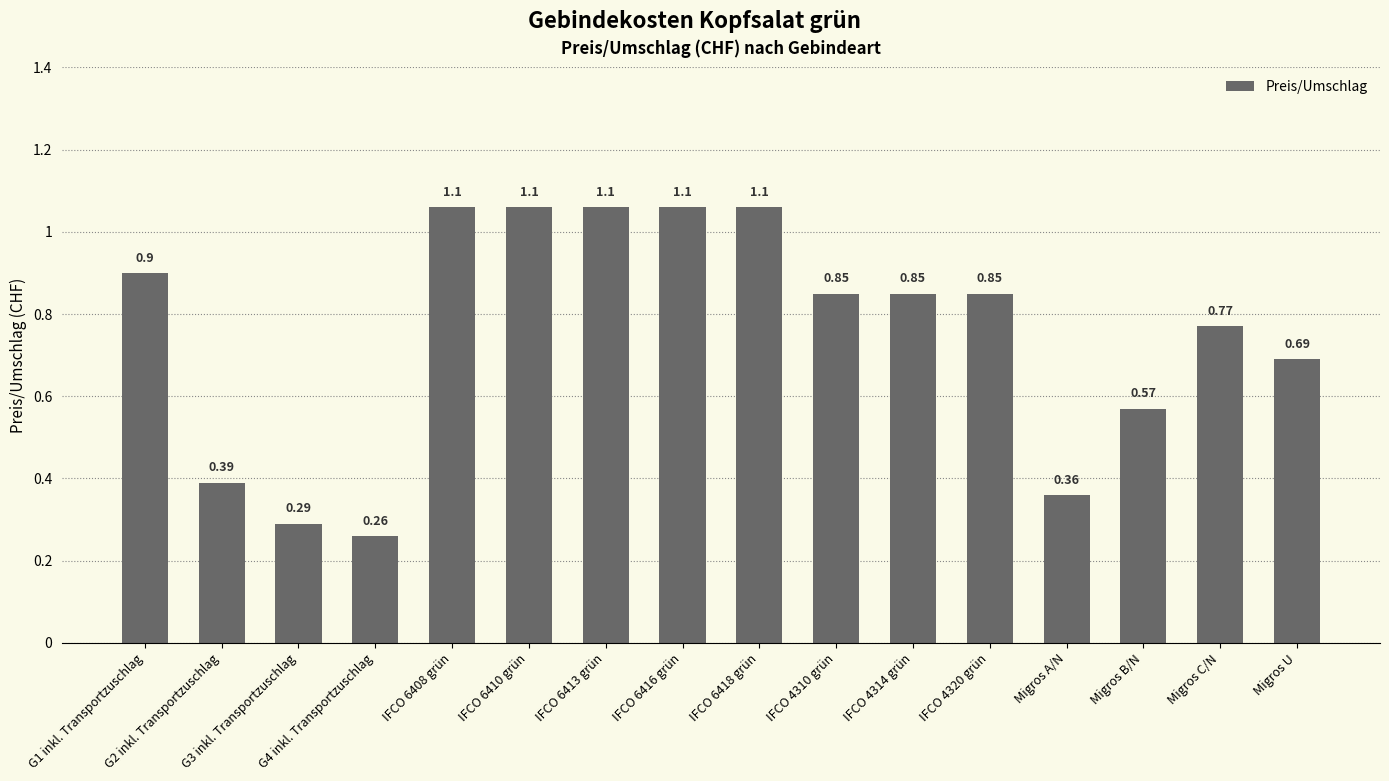

Where is the data nearest to the value 0?

G4 inkl. Transportzuschlag